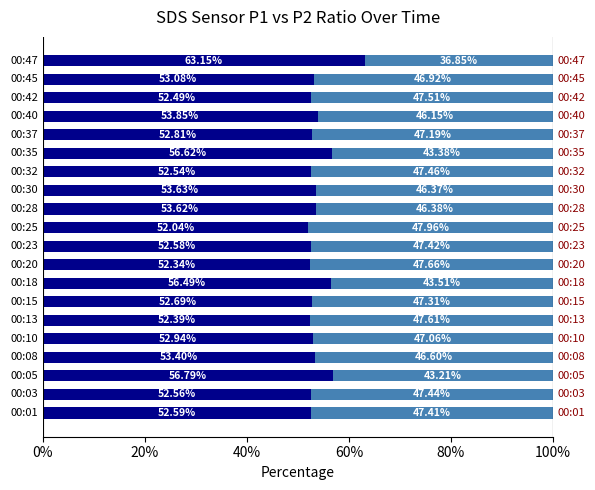

Is it true that SDS_P1 equals 88.7 at 19?

False